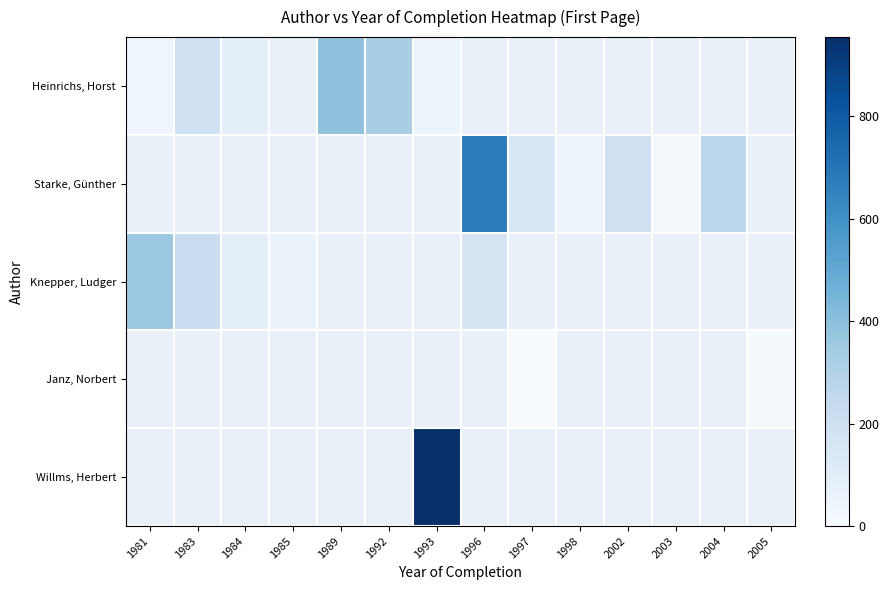

Which category has the highest value across all series?

1993